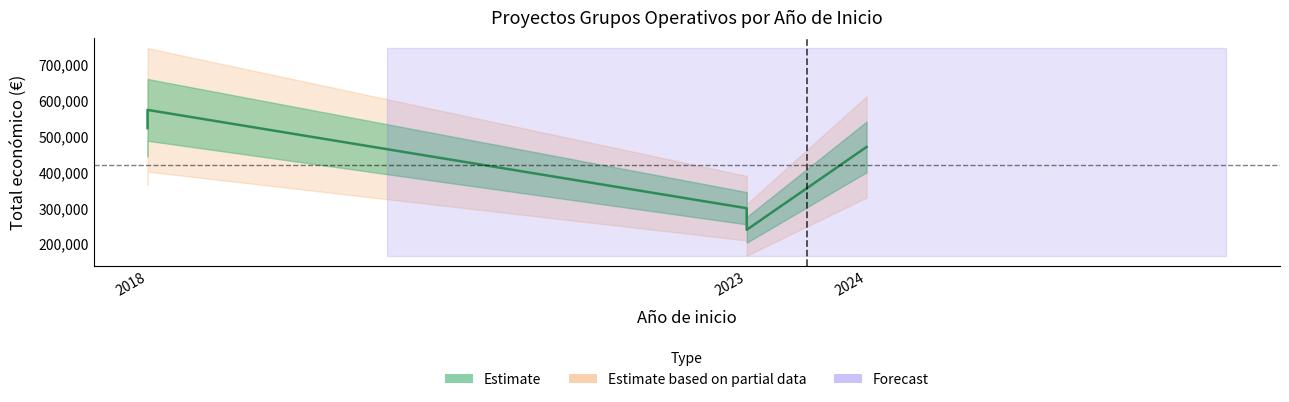

What is the change in value from 2018 to 2023?

-274120